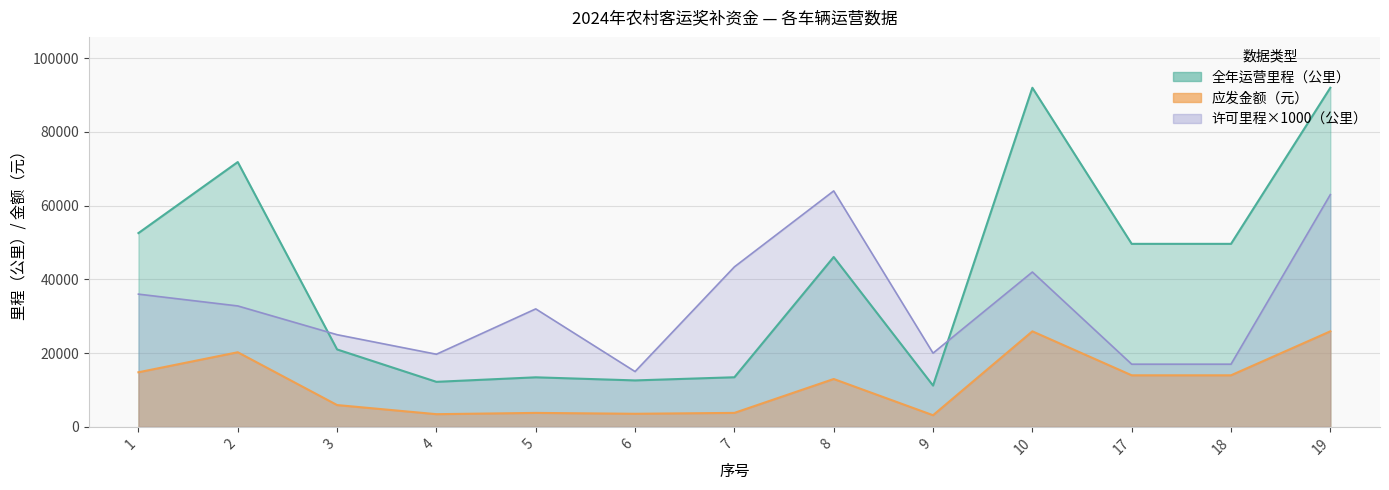

What is the highest value of the 许可里程（公里） series?

64000.0